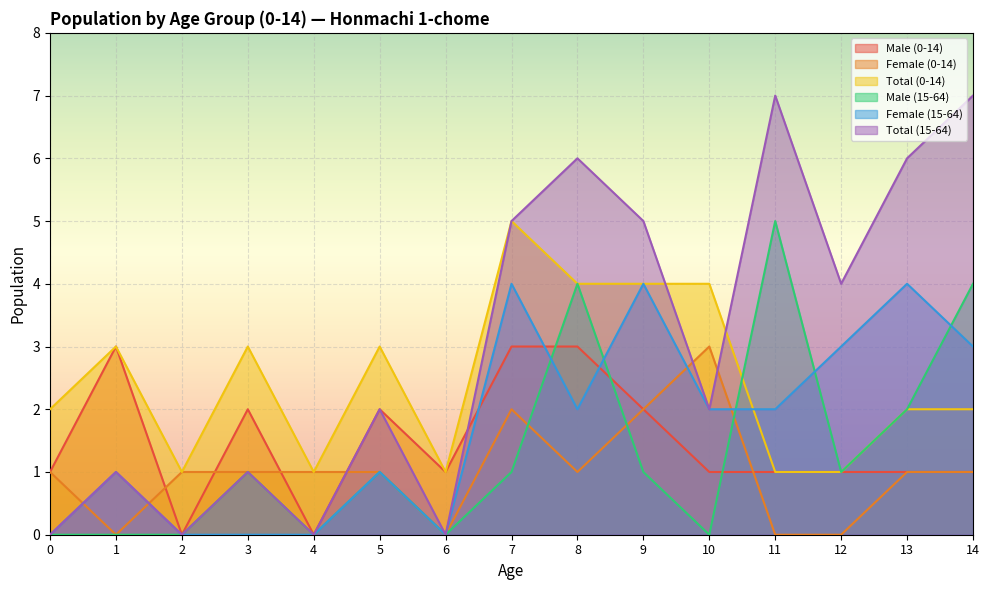

In Total (15-64), how many points are higher than both neighbors (excluding endpoints)?

5